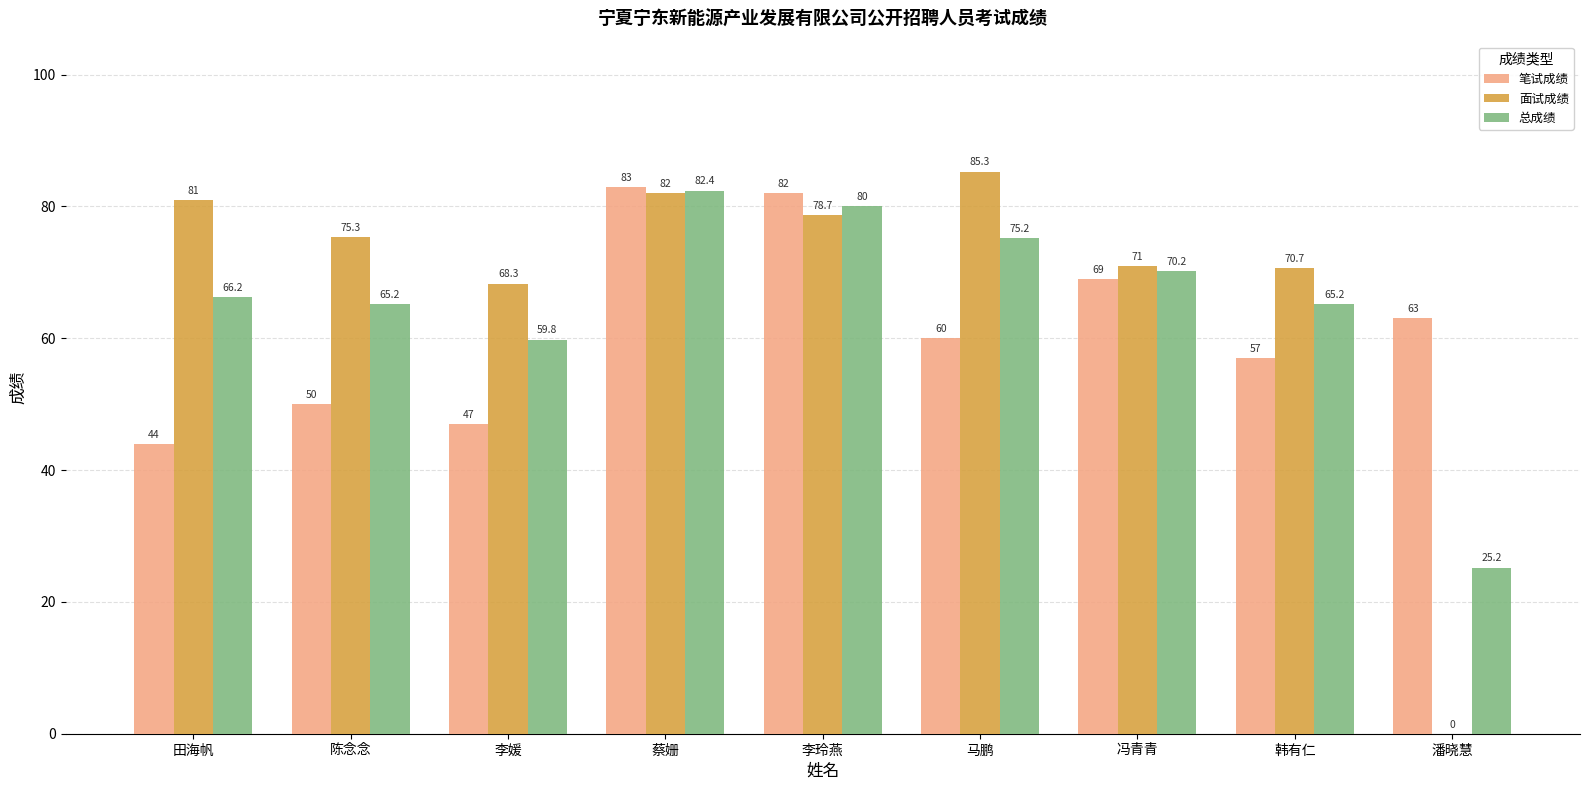

At which label is 面试成绩 closest to 42?

李媛